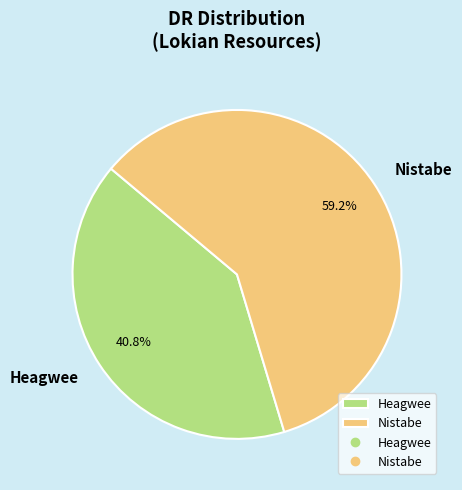

The Nistabe slice represents 59% of the pie. True or false?

True